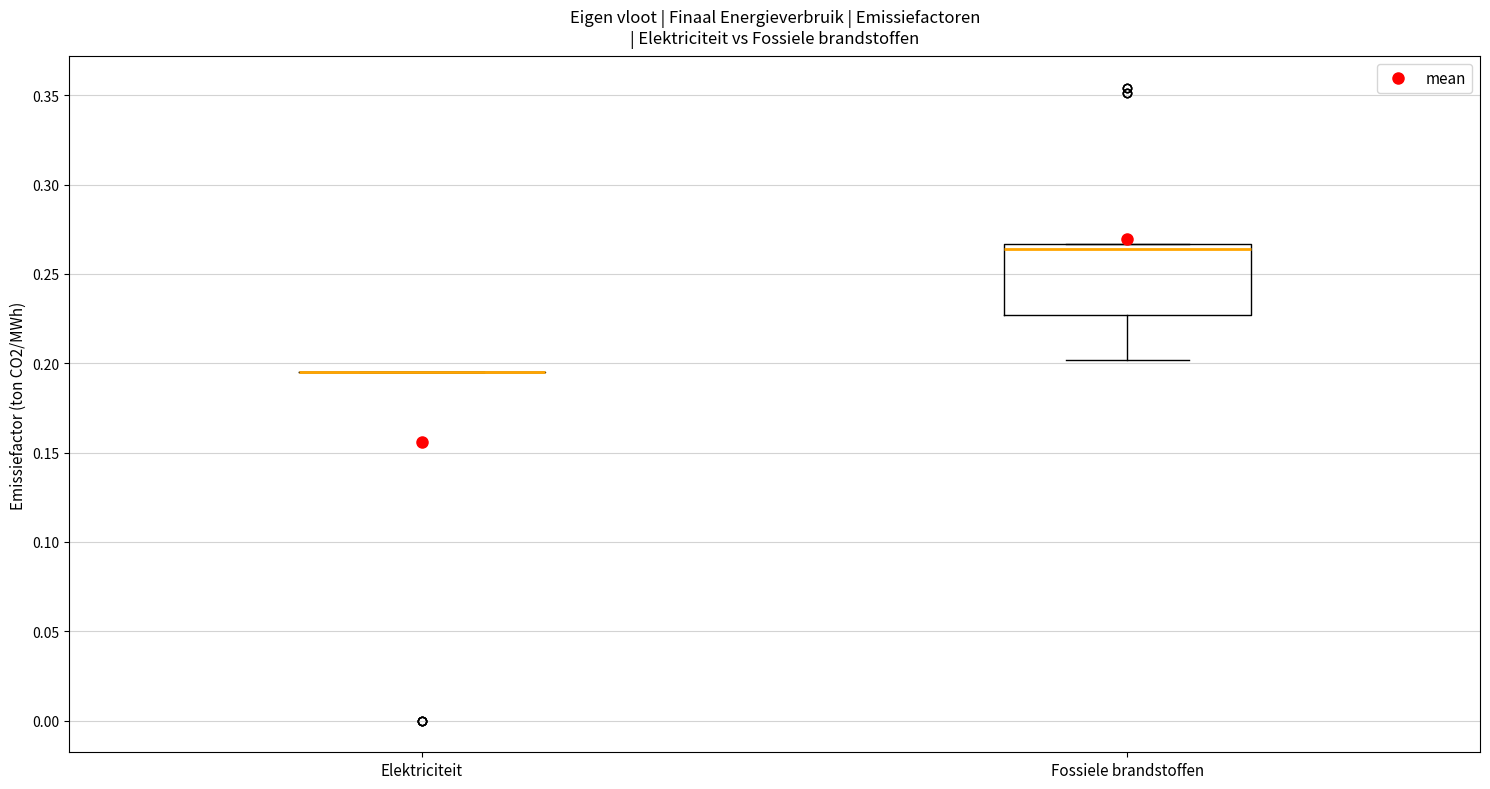

Reading left to right, transcribe this box plot: for each box, give where its median line is, the range the box spans, and where its two whiskers end, as read against the y-axis. The values are not printed on the chart, so give them approximately, as read against the axis.

Elektriciteit: box collapsed to a line at 0.195, whiskers 0.195 to 0.195
Fossiele brandstoffen: median 0.265 (just below the box's upper edge), box 0.225 to 0.265, whiskers 0.200 to 0.265